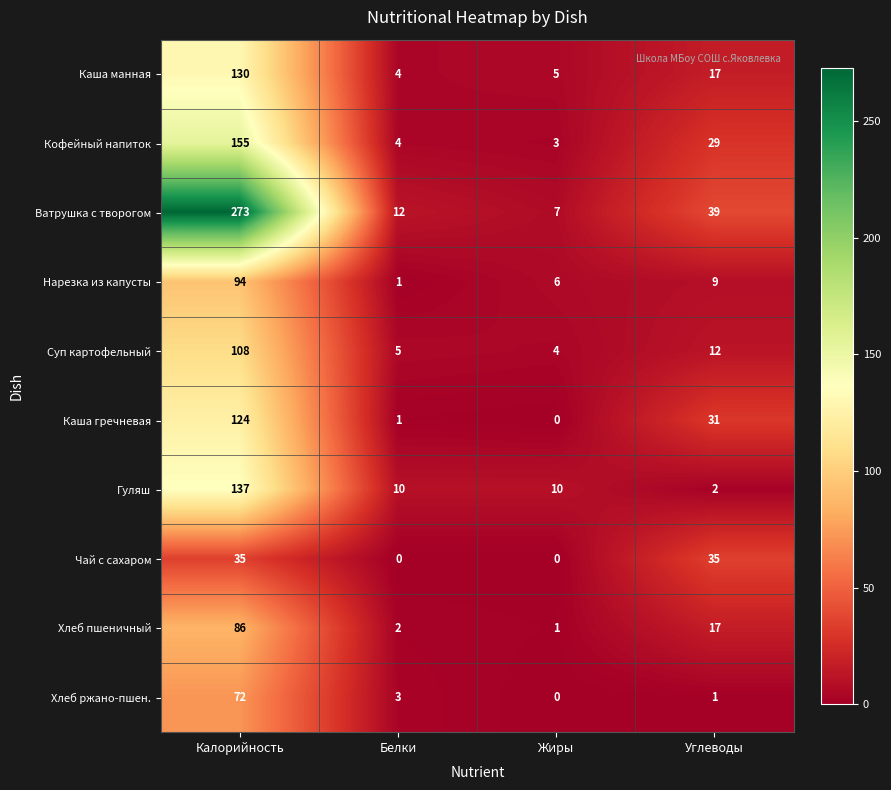

What is the spread (max minus min) of values at Калорийность?

238